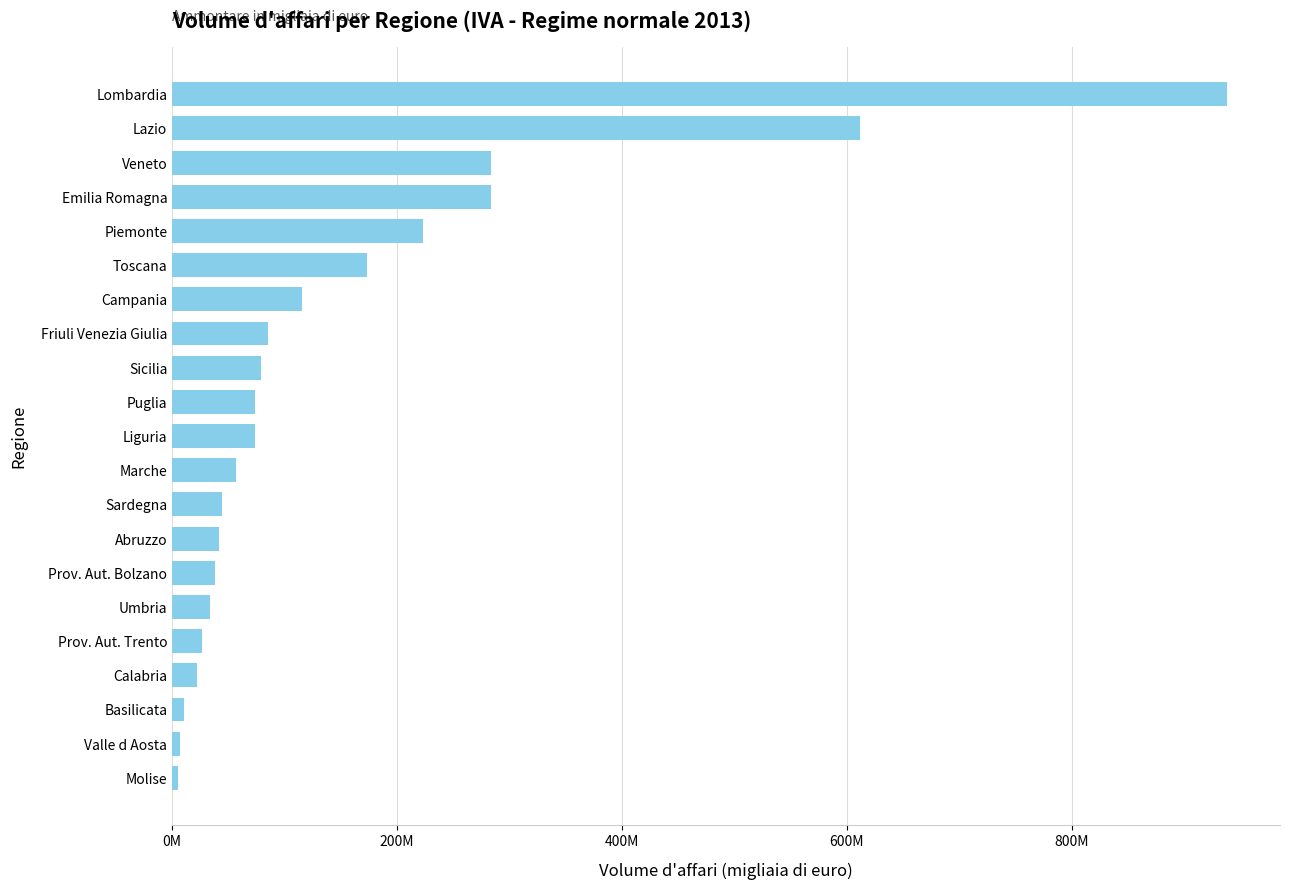

Are the bars horizontal?

Yes